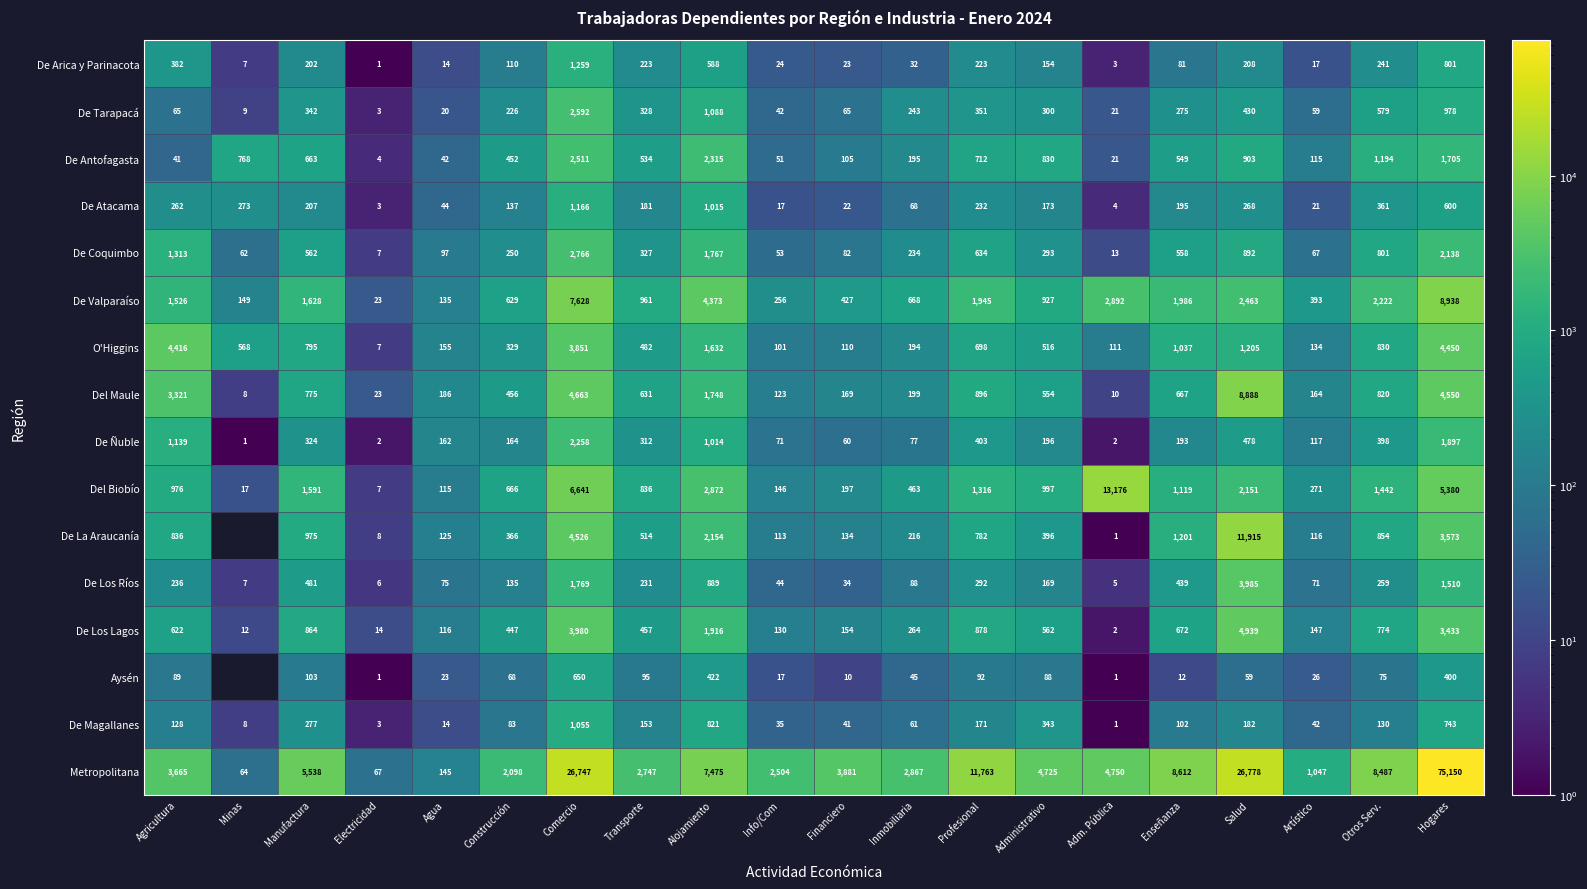

The De Coquimbo series shows 892 at Salud. True or false?

True